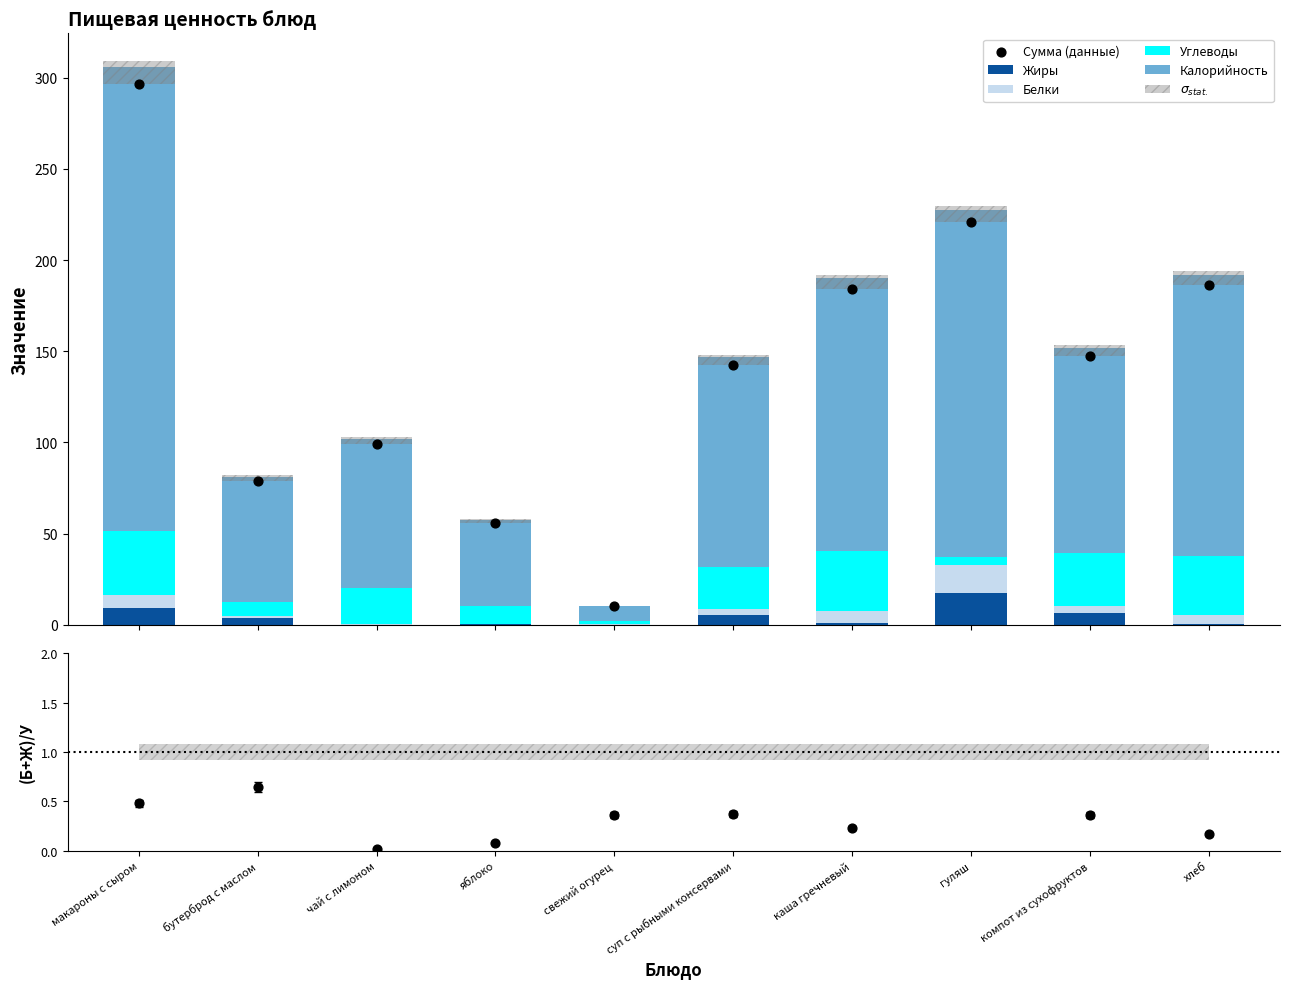

At which category is the sum across all series the highest?

макароны с сыром